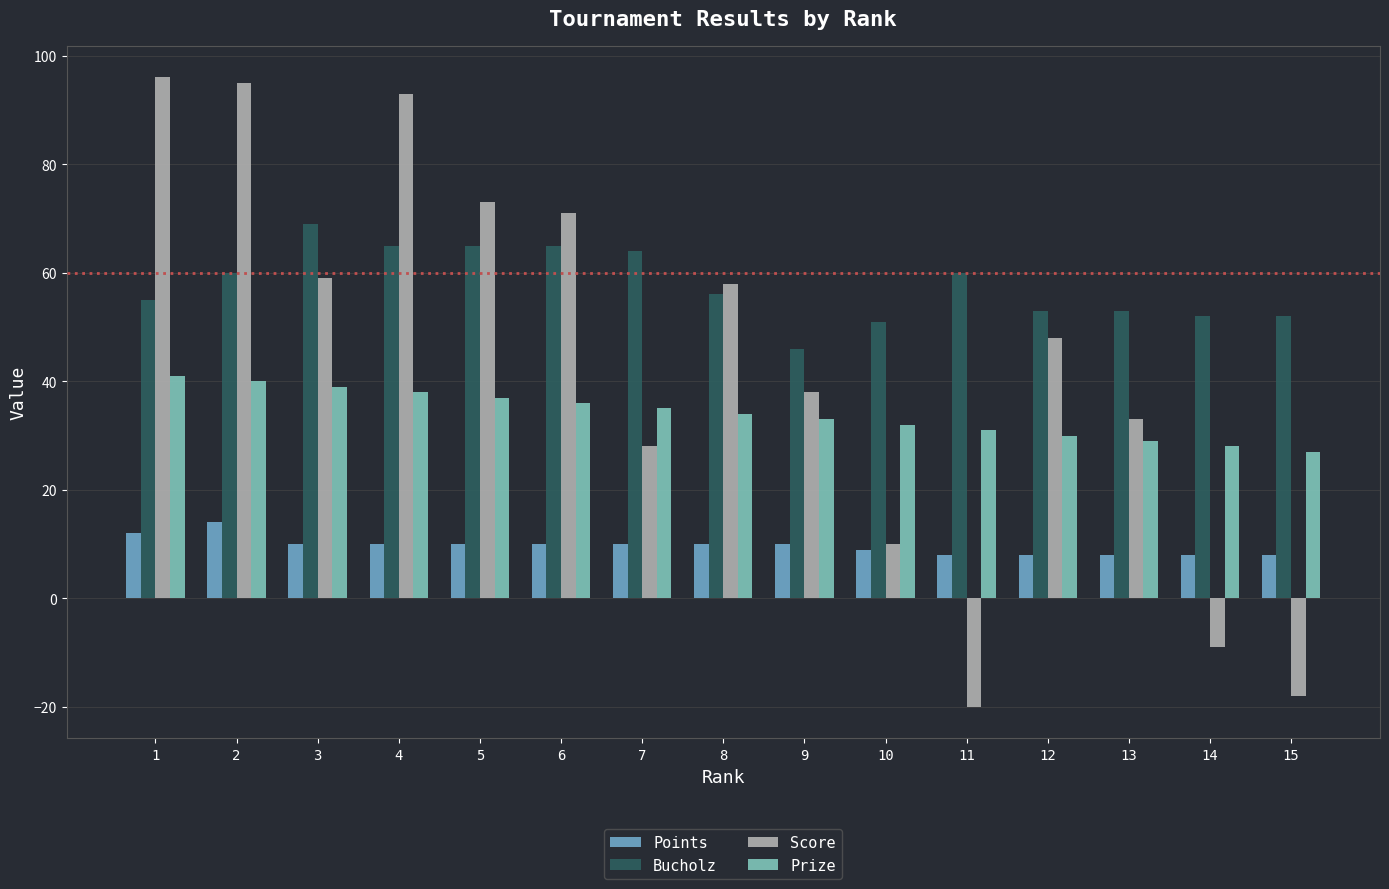

Reading right to left, transcribe all the data shown in this chart.

Points: 8	8	8	8	8	9	10	10	10	10	10	10	10	14	12
Bucholz: 52	52	53	53	60	51	46	56	64	65	65	65	69	60	55
Score: -18	-9	33	48	-20	10	38	58	28	71	73	93	59	95	96
Prize: 27	28	29	30	31	32	33	34	35	36	37	38	39	40	41